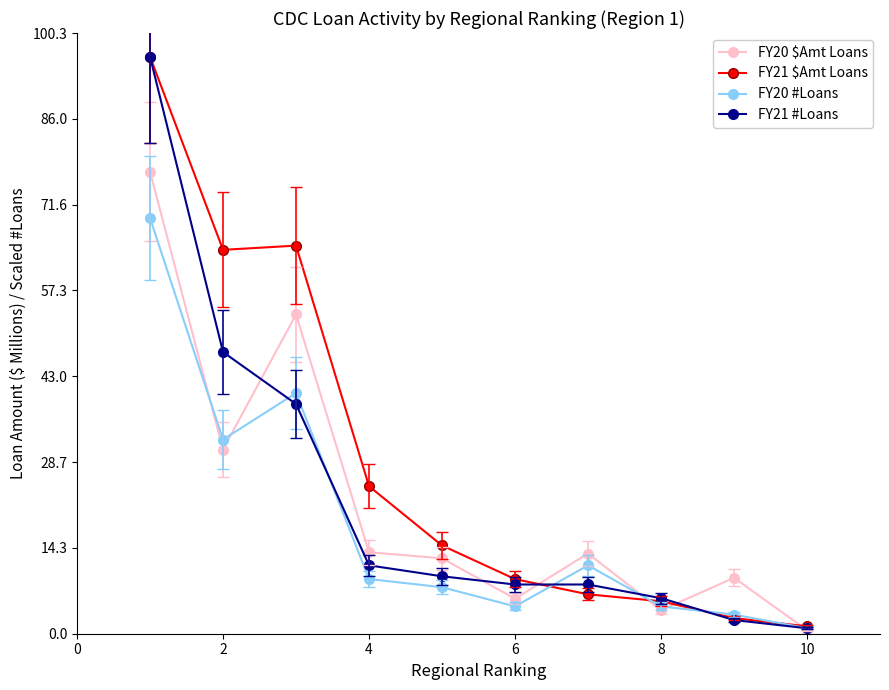

What is the maximum value for FY21 $Amt Loans?

96.4